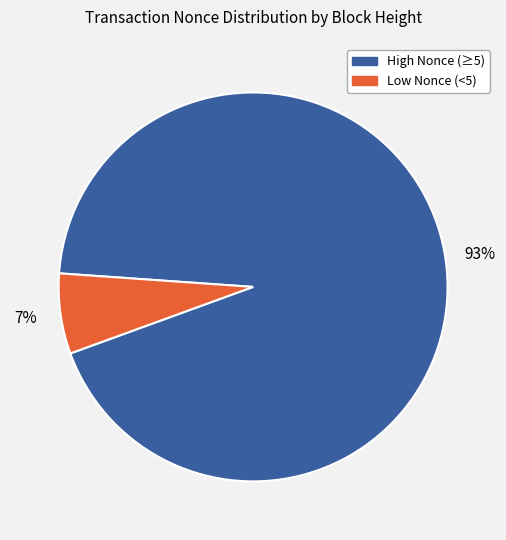

Does any single category account for the majority?

Yes